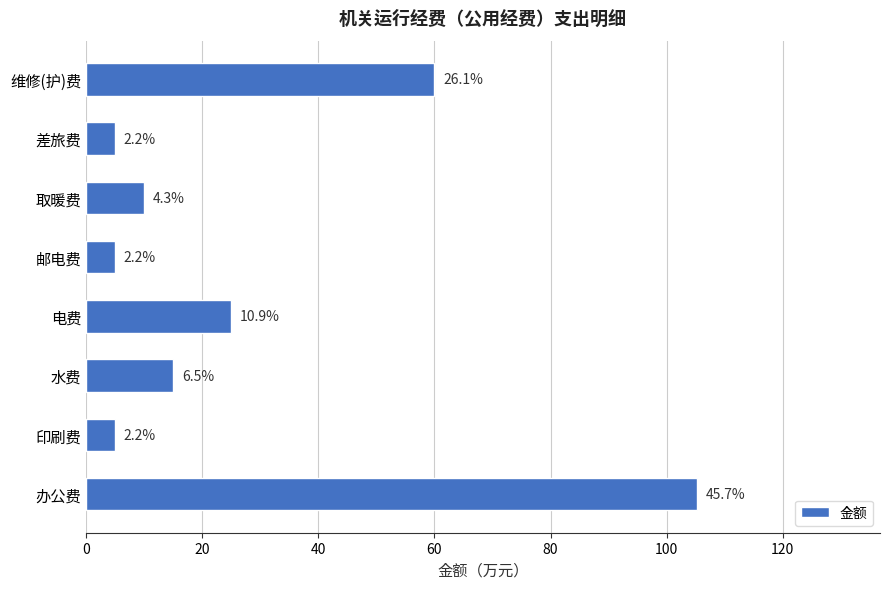

How many bars are there in total?

8